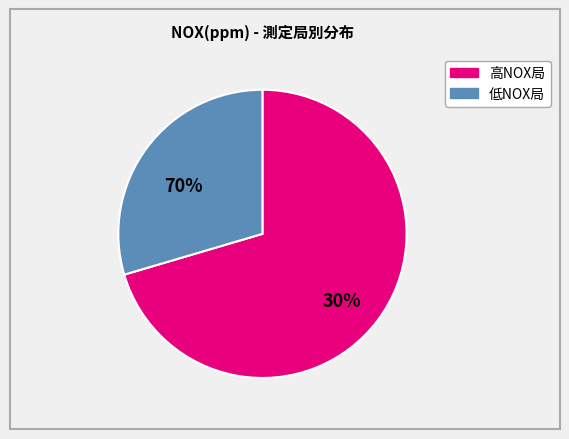

Does any single category account for the majority?

Yes